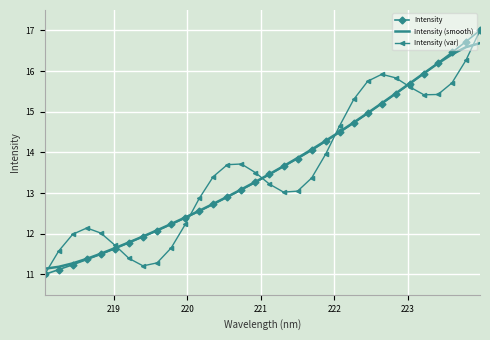

What is the minimum value shown in the chart?

11.0